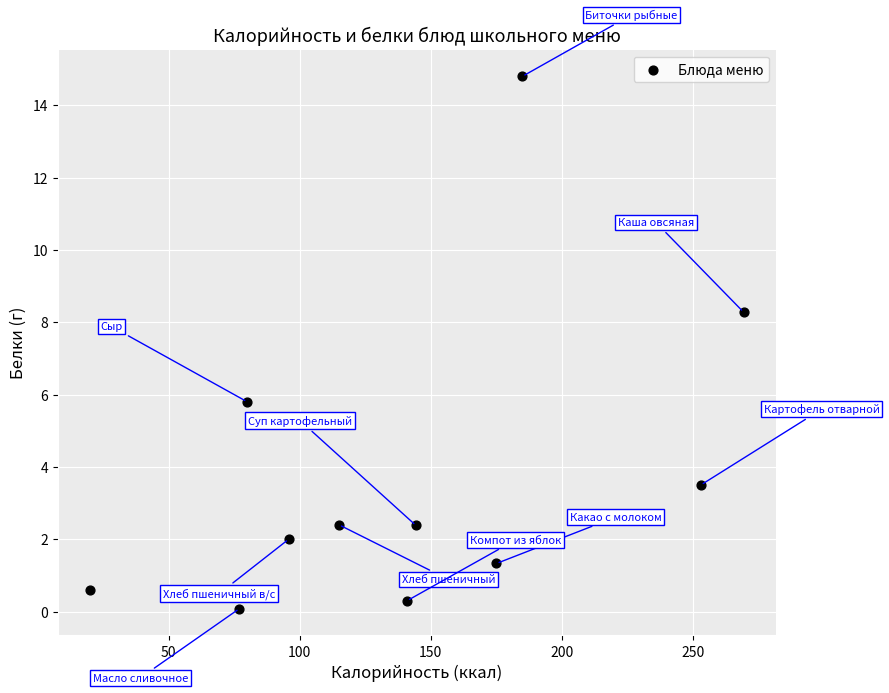

What is the average X value?

141.4